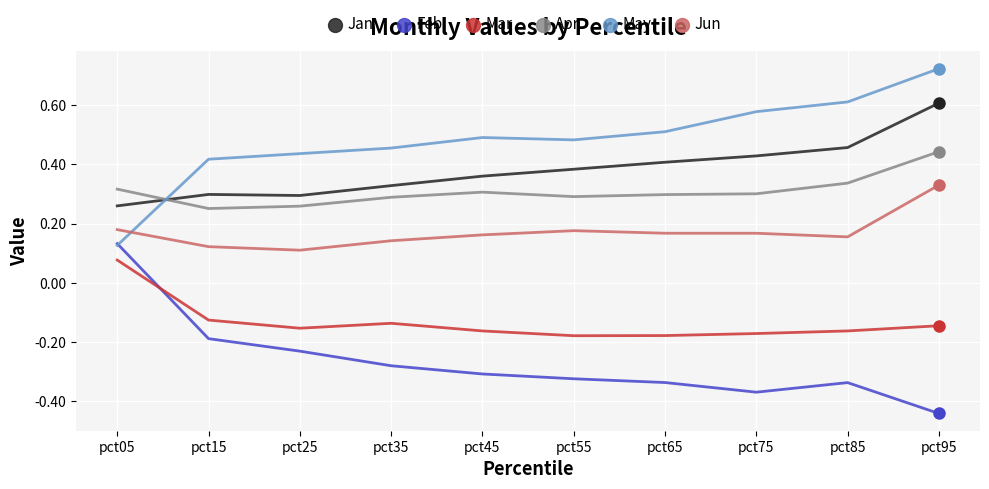

At how many categories does at least one series exceed 0?

10